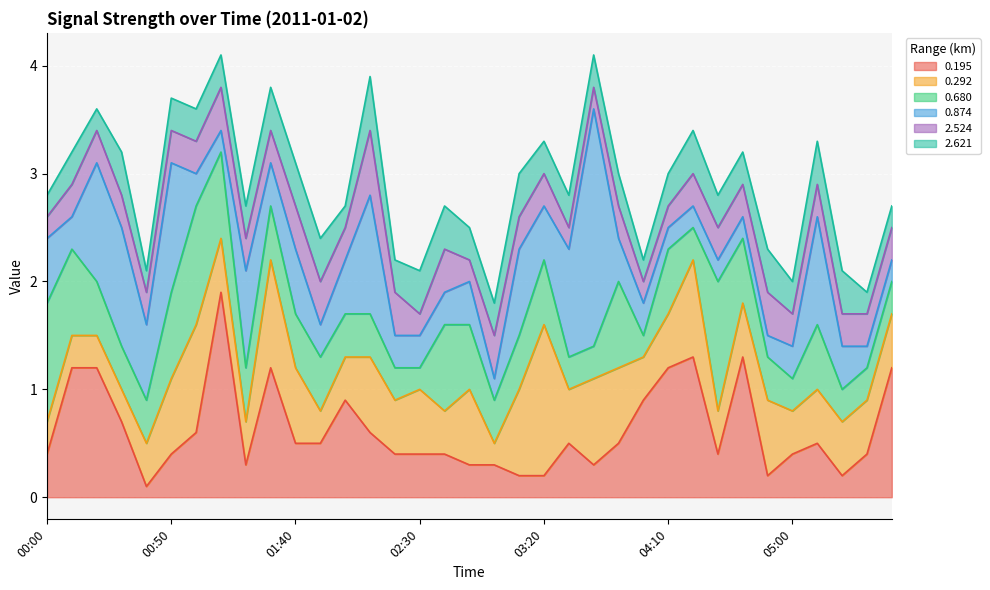

What is the minimum value shown in the chart?

0.1